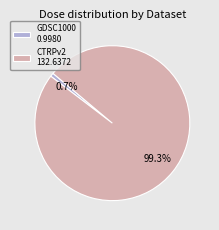

How many segments does this pie chart have?

2